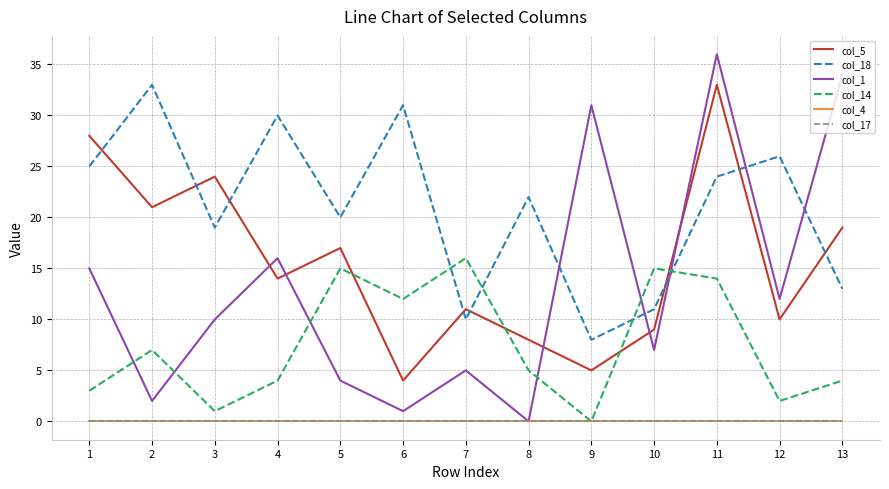

Which category has the lowest value across all series?

8